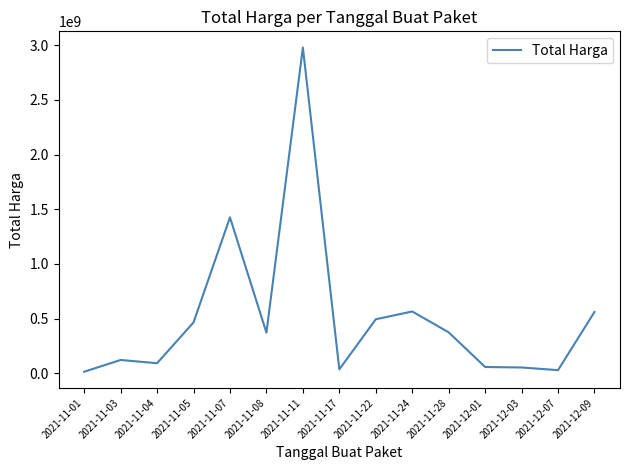

What is the smallest value displayed?

12787500